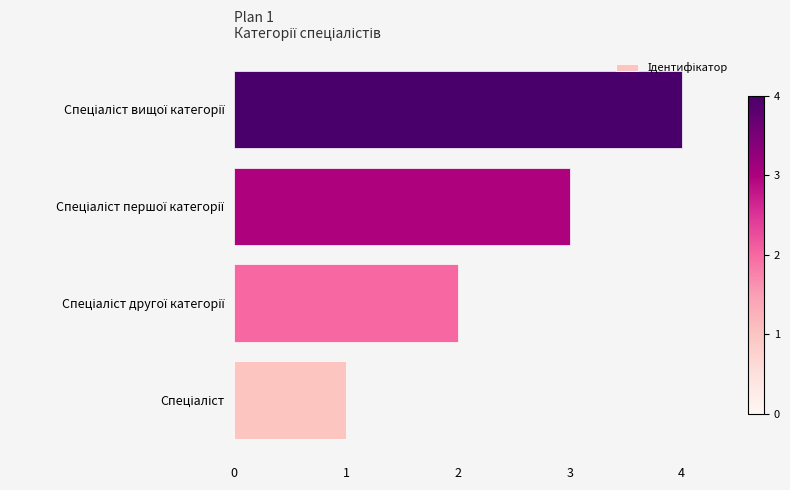

What is the maximum value shown in the chart?

4